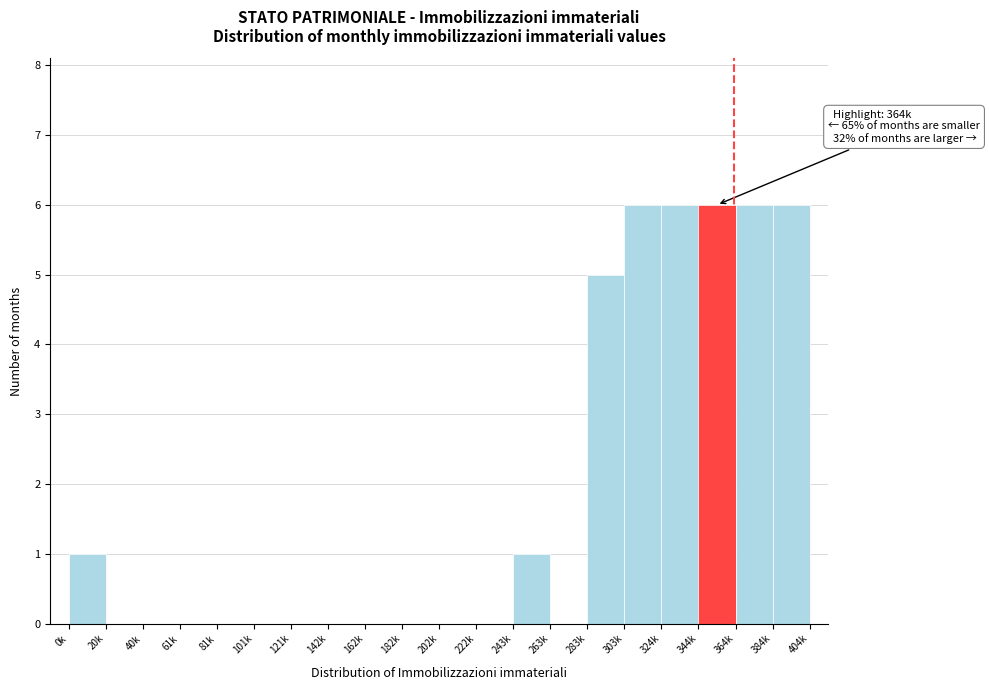

Reading left to right, transcribe all the data shown in this chart.

0k=1	20k=0	40k=0	61k=0	81k=0	101k=0	121k=0	142k=0	162k=0	182k=0	202k=0	222k=0	243k=1	263k=0	283k=5	303k=6	324k=6	344k=6	364k=6	384k=6